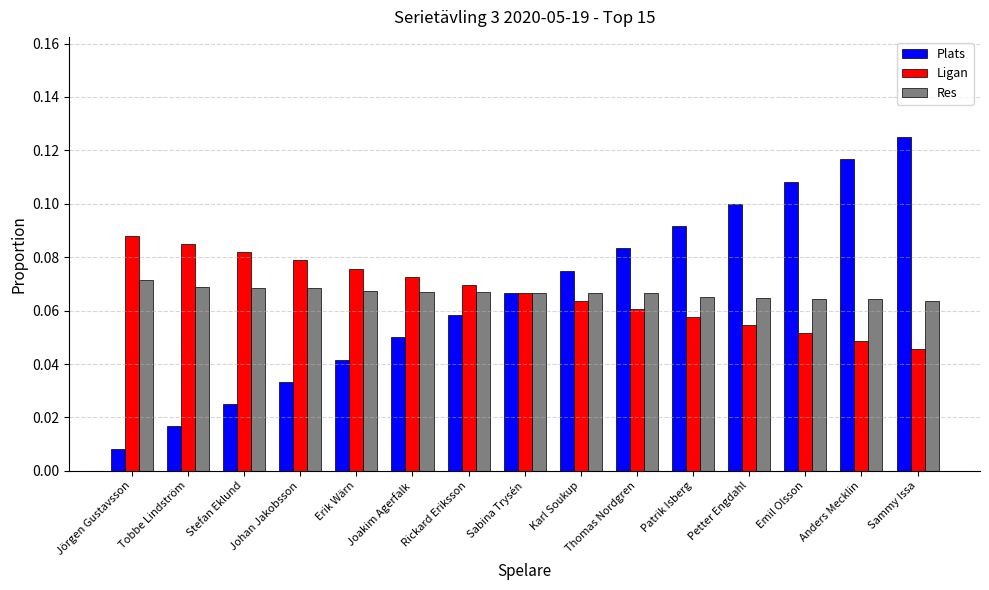

At how many categories does at least one series exceed 0?

15